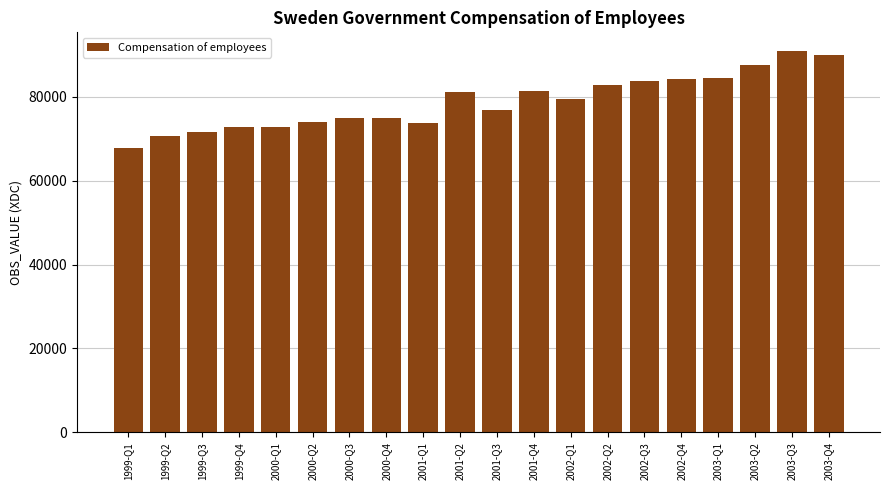

What is the change in value from 2000-Q1 to 2002-Q1?

+6687